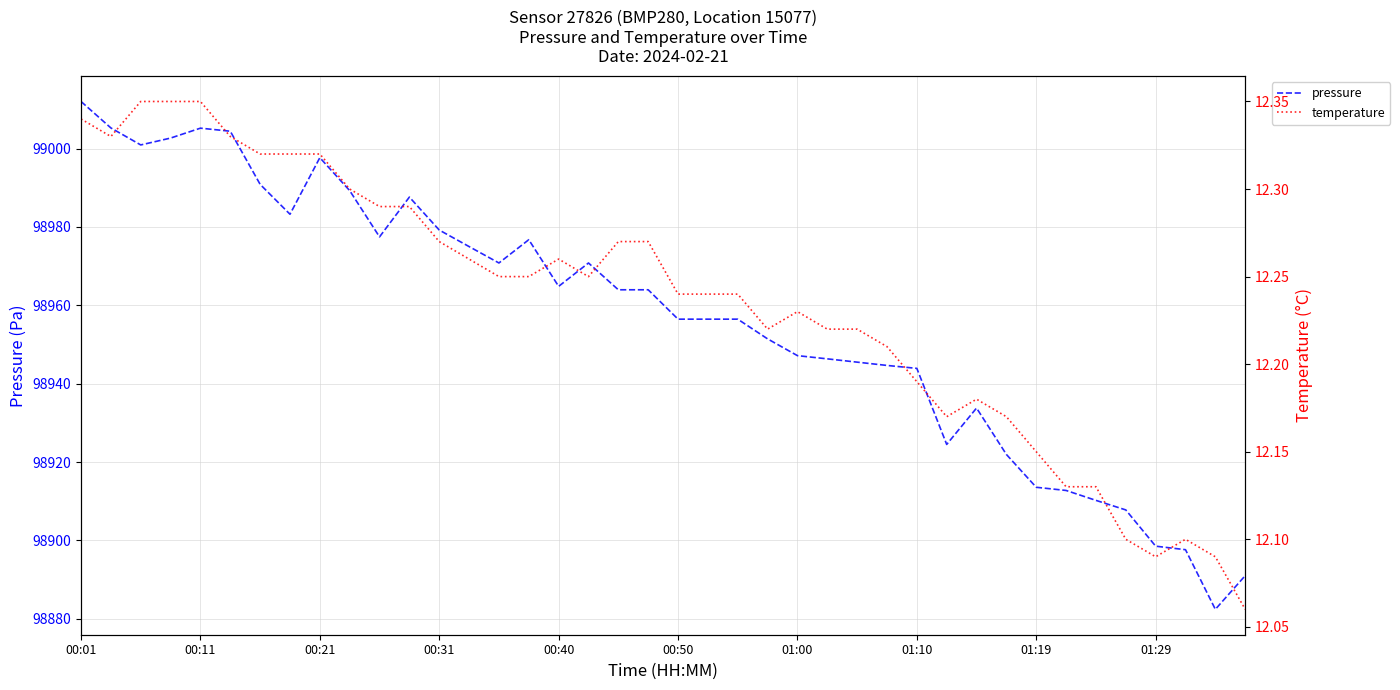

What is the minimum value for pressure?

98882.4